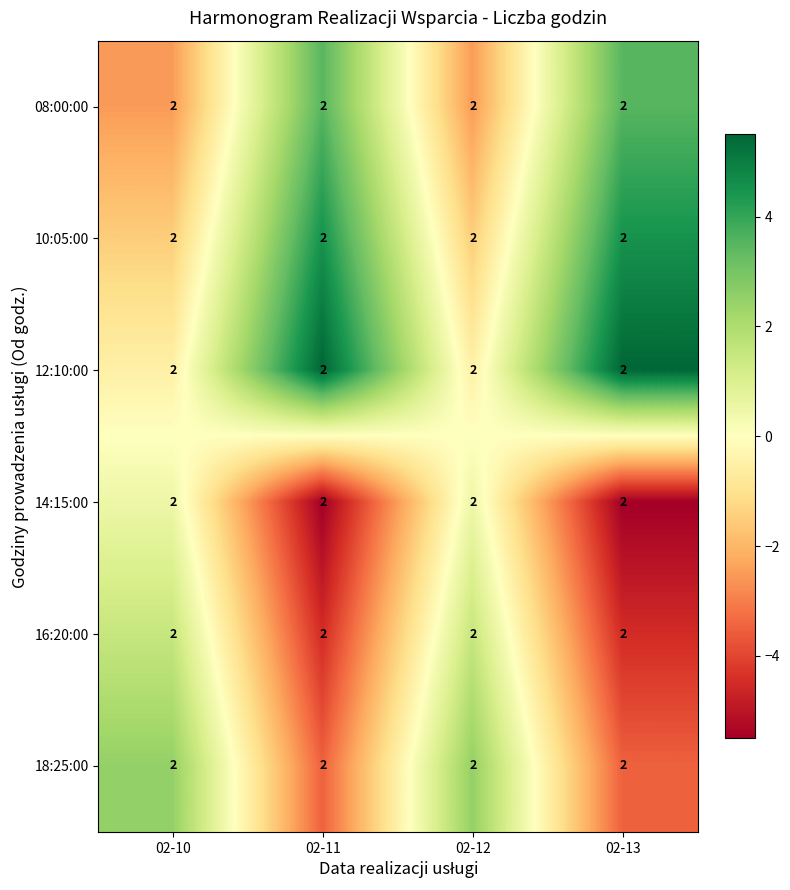

Rank the series by their average value, from lowest to highest.

14:15:00, 16:20:00, 18:25:00, 08:00:00, 10:05:00, 12:10:00